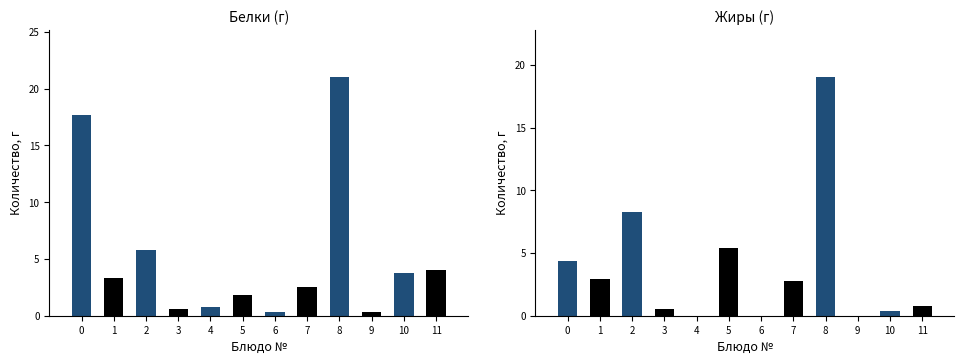

What is the value of the Жиры bar at the 1st from the left?

4.4